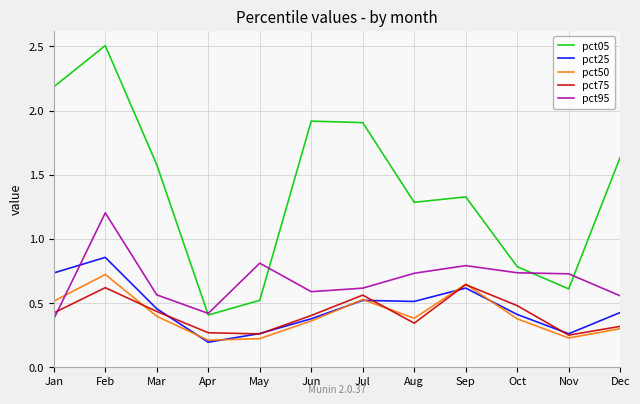

True or false: pct95 has a value of 0.8 at Sep.

True